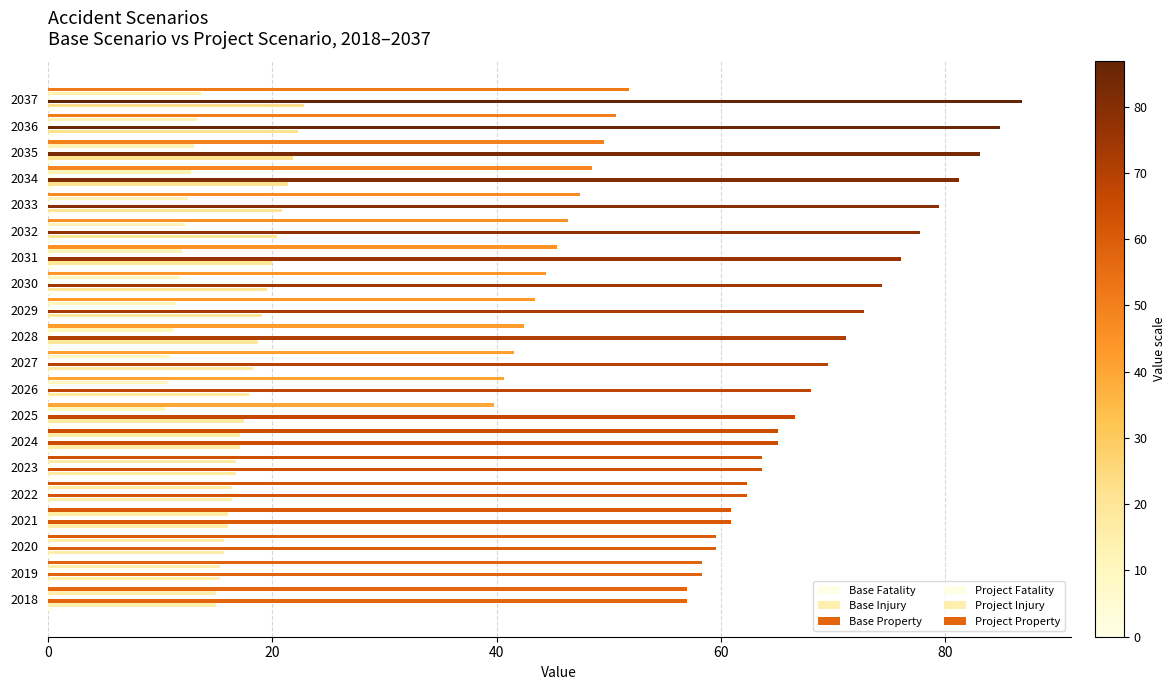

What is the value of the Base Fatality bar at the 16th from the left?

0.5